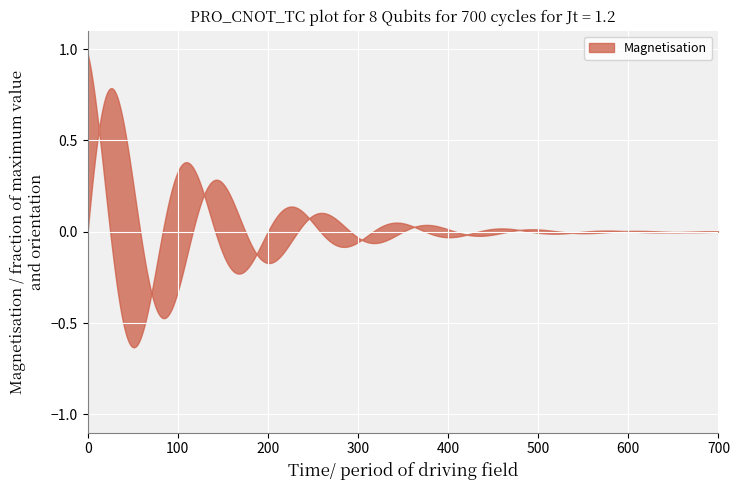

What is the ratio of the value at 15 to the value at 0?

1.0